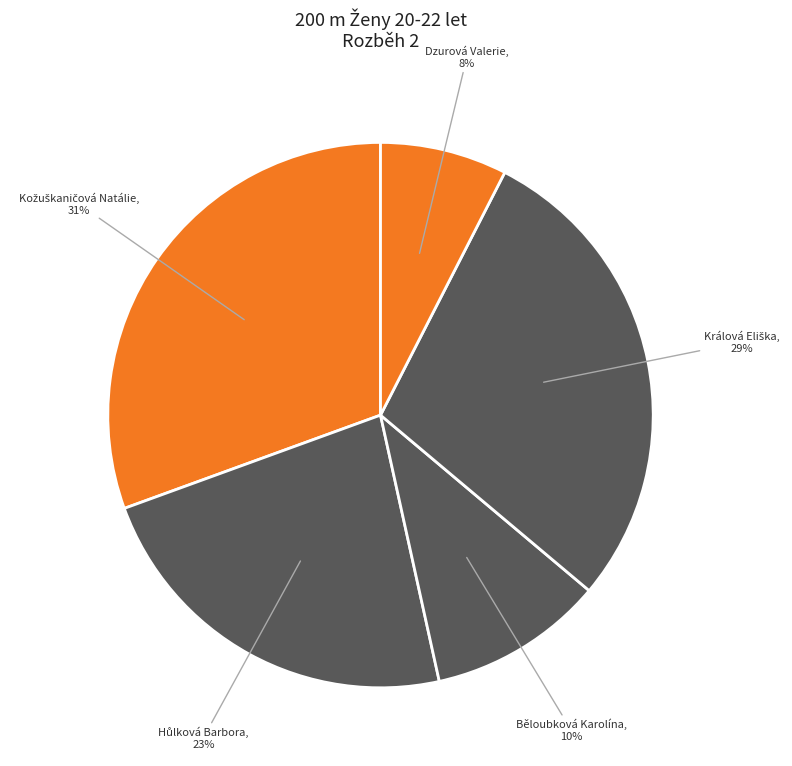

What is the smallest slice in the pie chart?

Dzurová Valerie